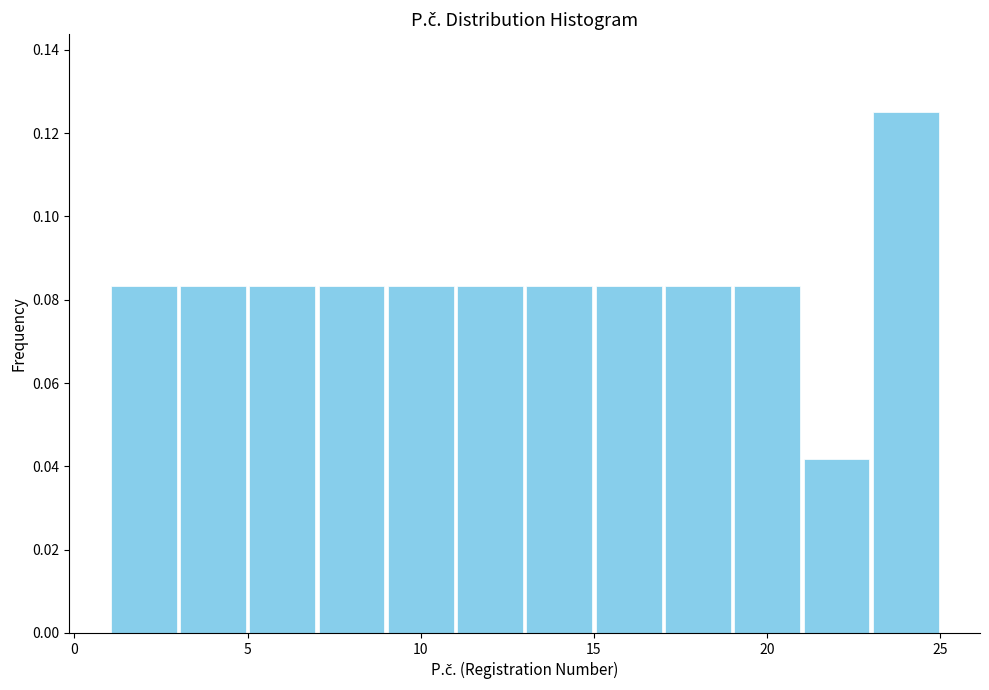

Which range on the x-axis has the tallest bar?

23 to 25